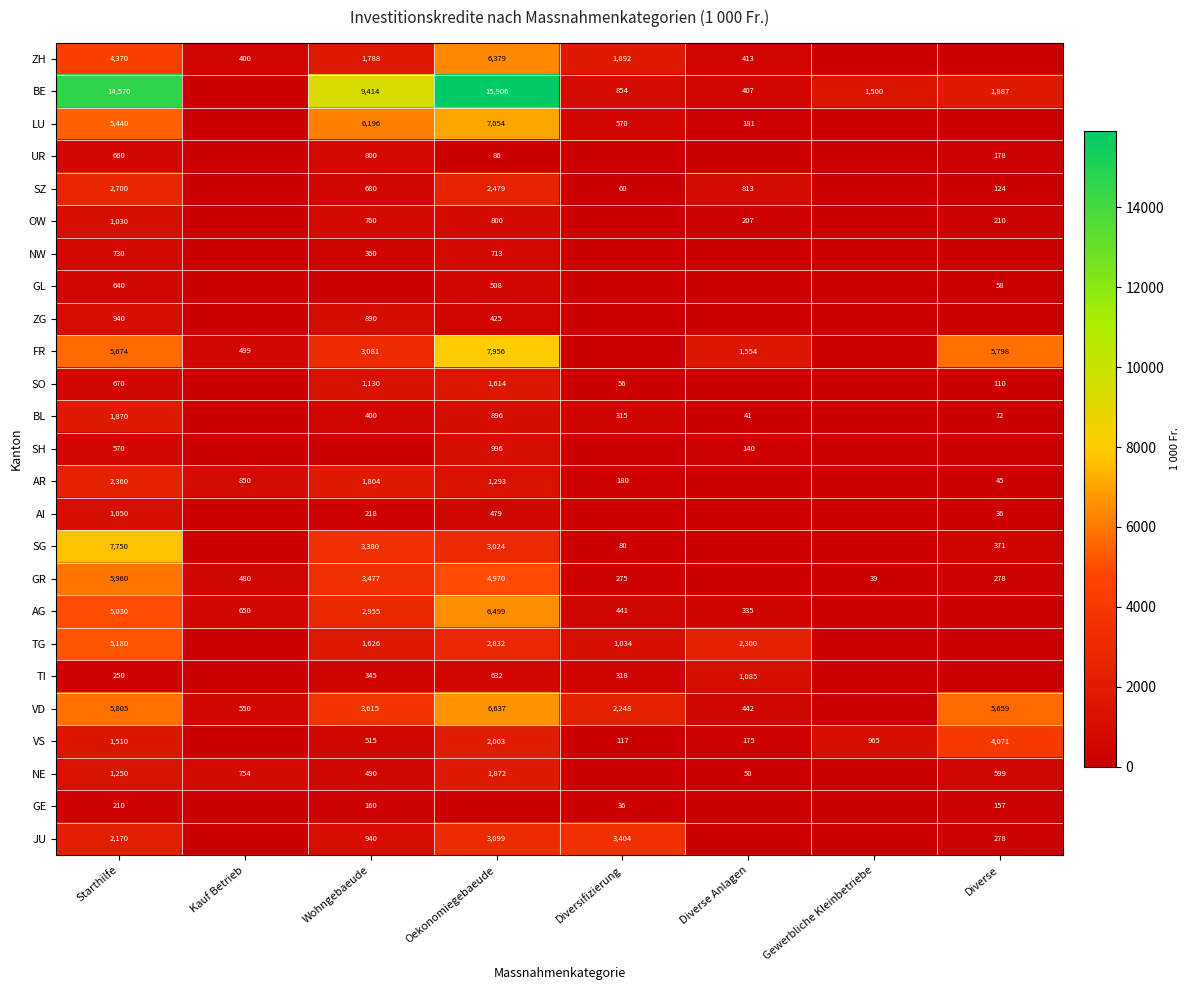

Is it true that VS equals 4071 at Diverse?

True